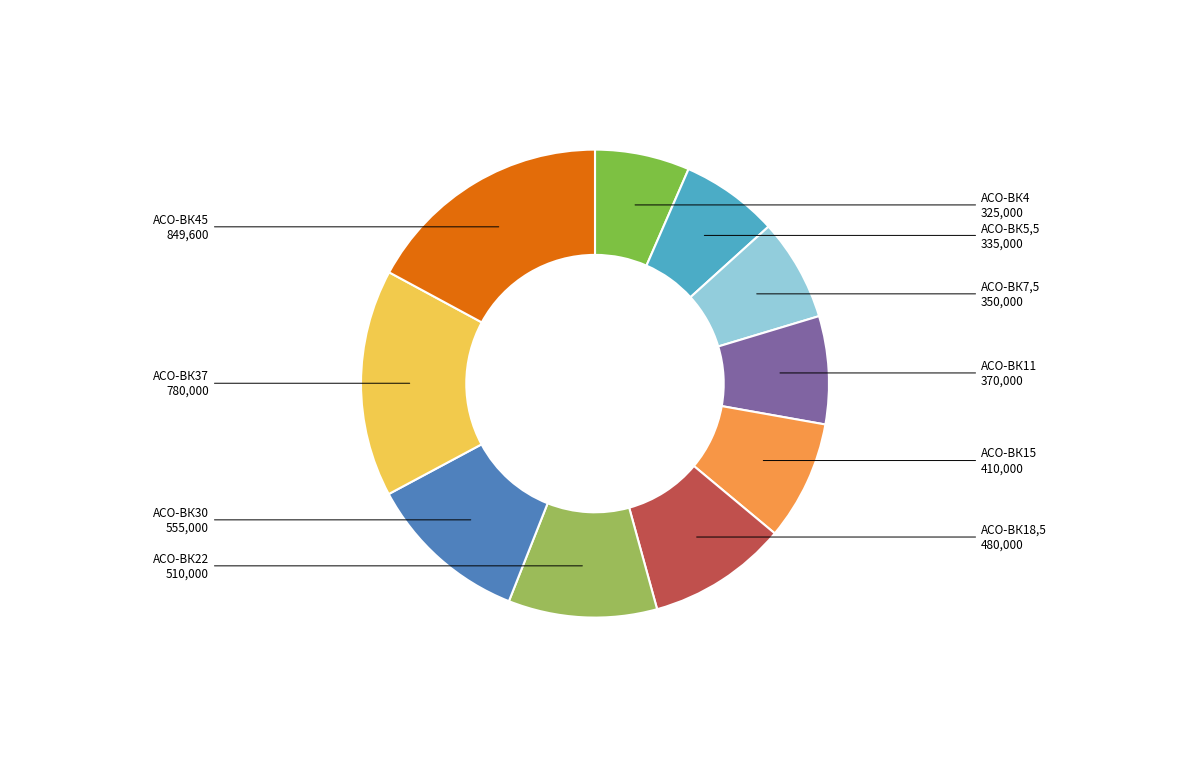

Which slice is the smallest?

АСО-ВК4